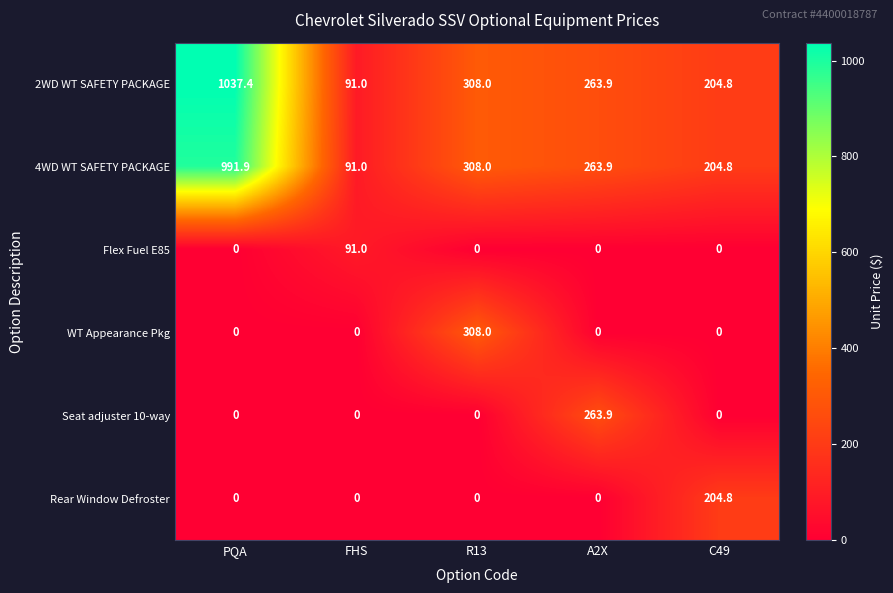

What is the spread (max minus min) of values at FHS?

91.0